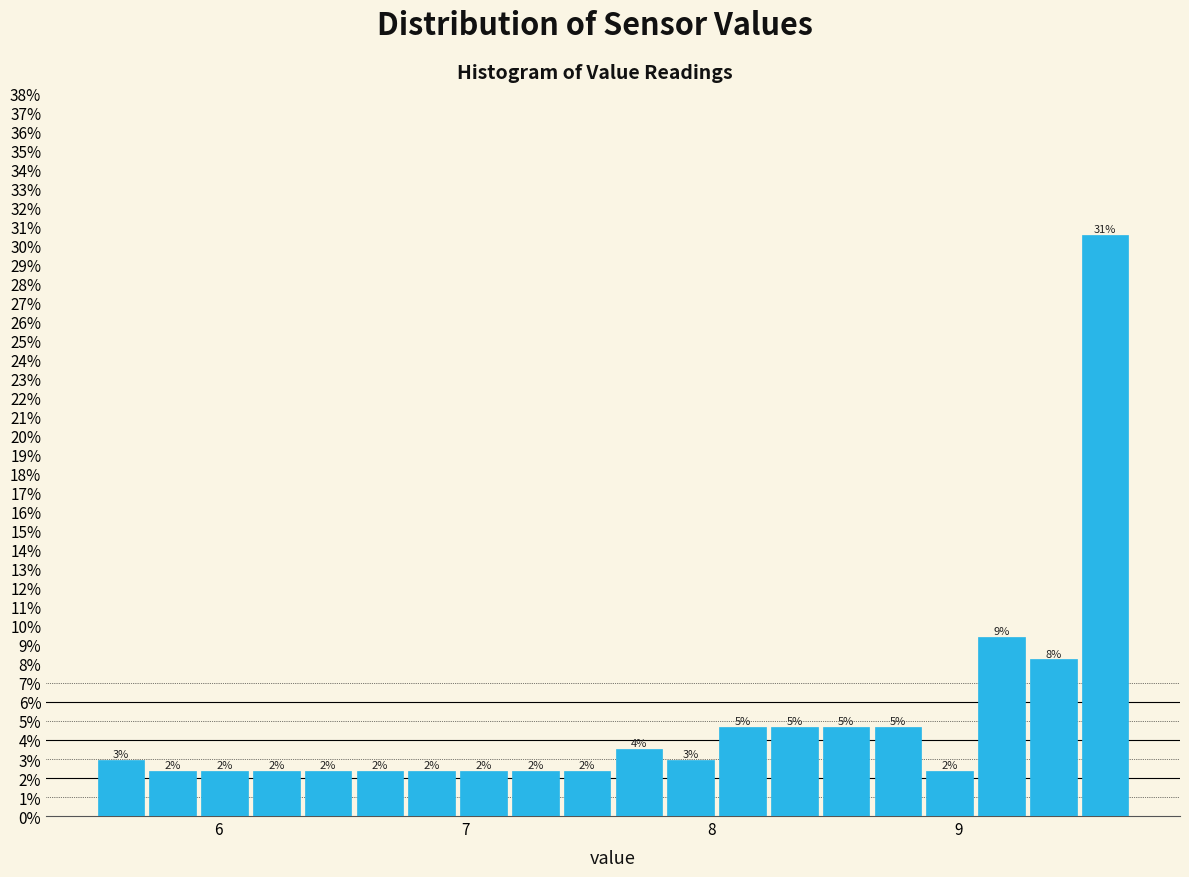

Read against the x-axis, roughly where is the centre of the tallest bar?

9.6